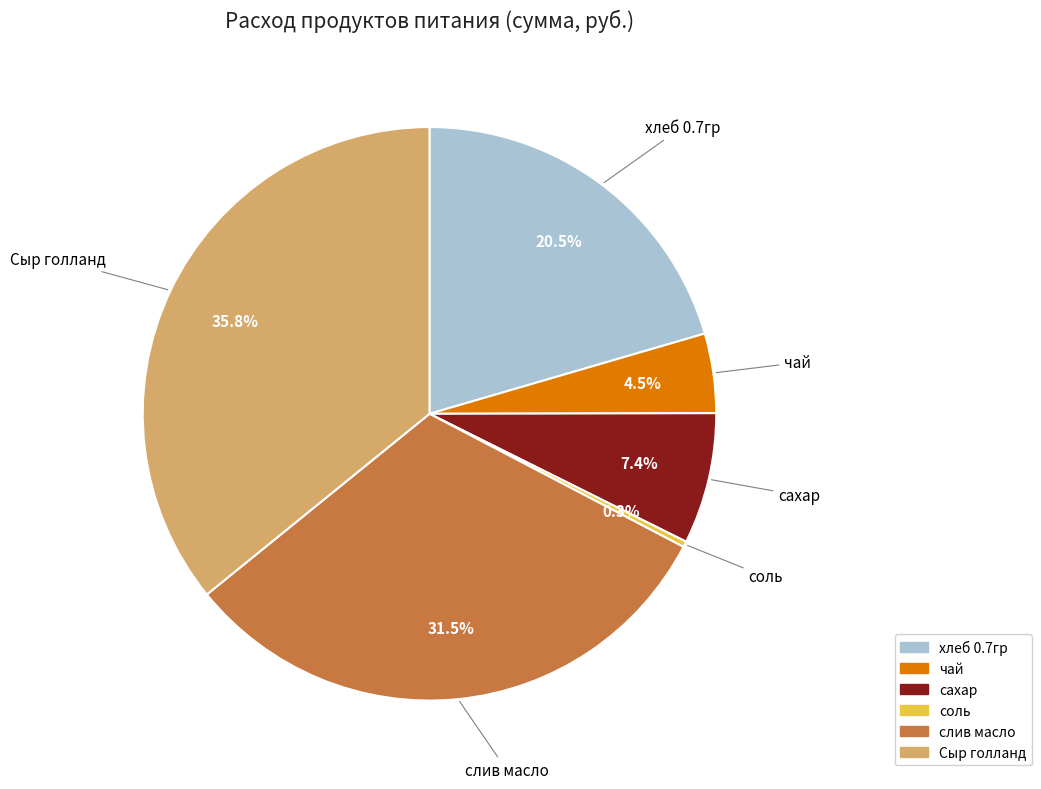

True or false: соль accounts for 0% of the total.

True